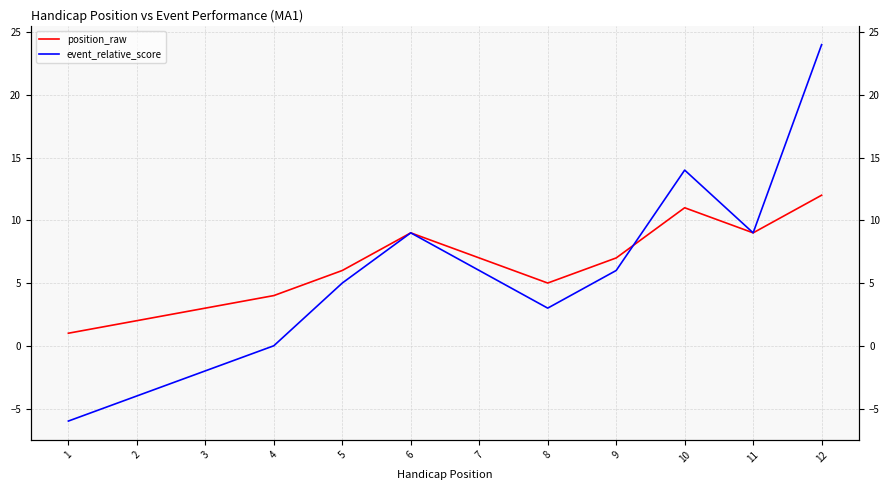

True or false: event_relative_score has a value of 2 at 7.

False